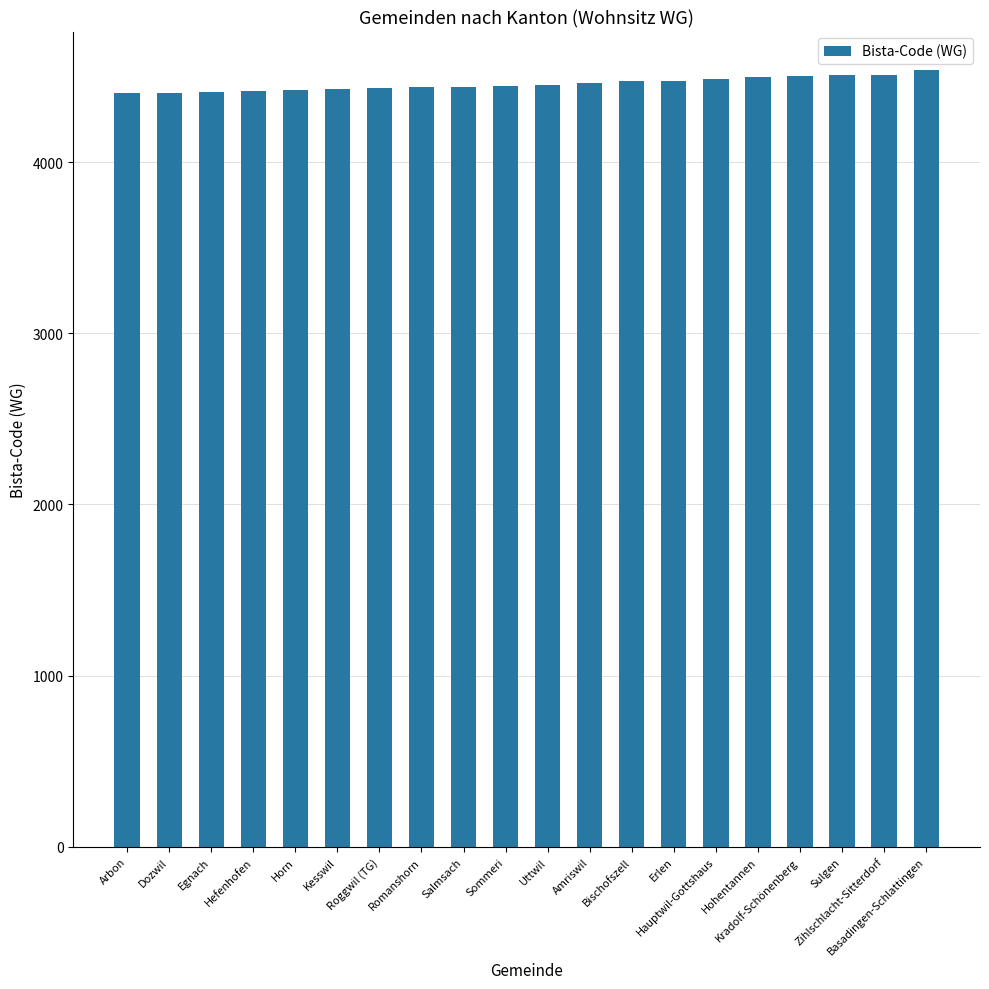

What is the difference between the maximum and minimum values?

135